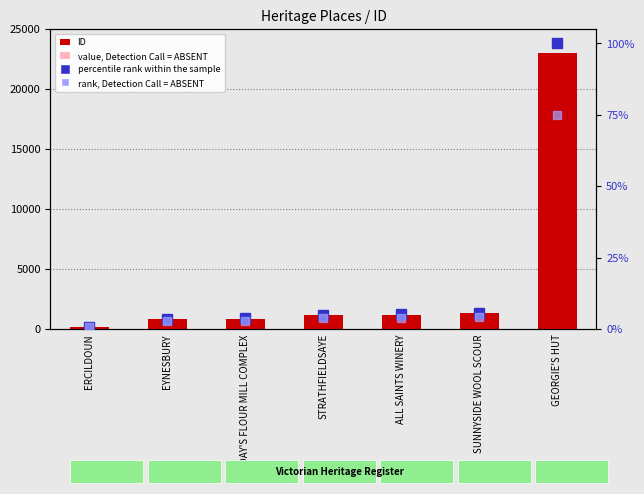

What is the sum of all value, Detection Call = ABSENT values?

12824.1